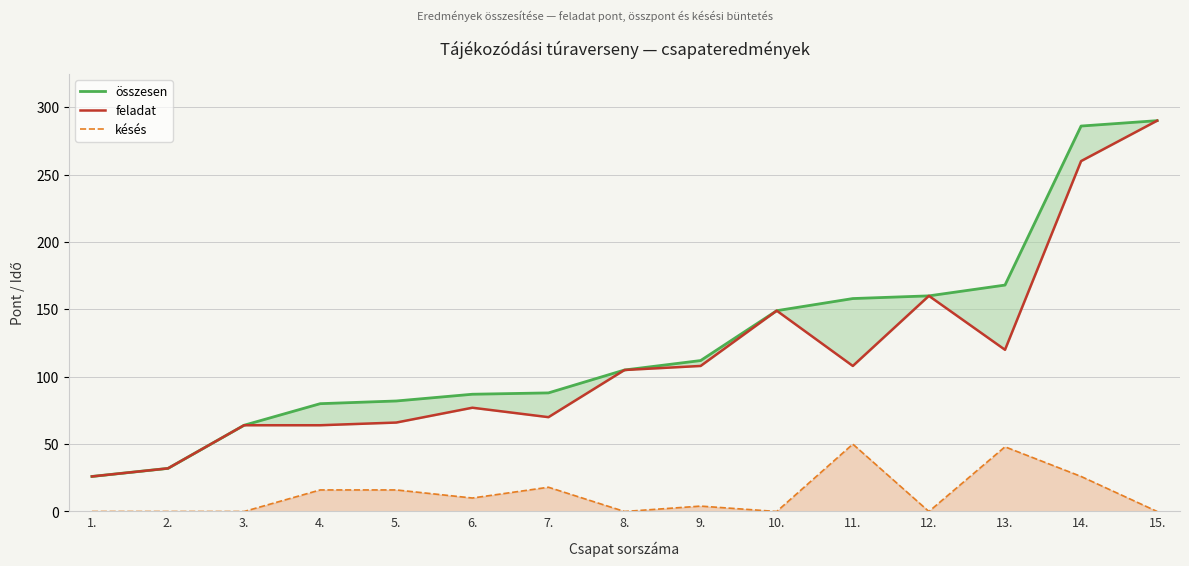

What is the difference between the highest and lowest values at 5.?

66